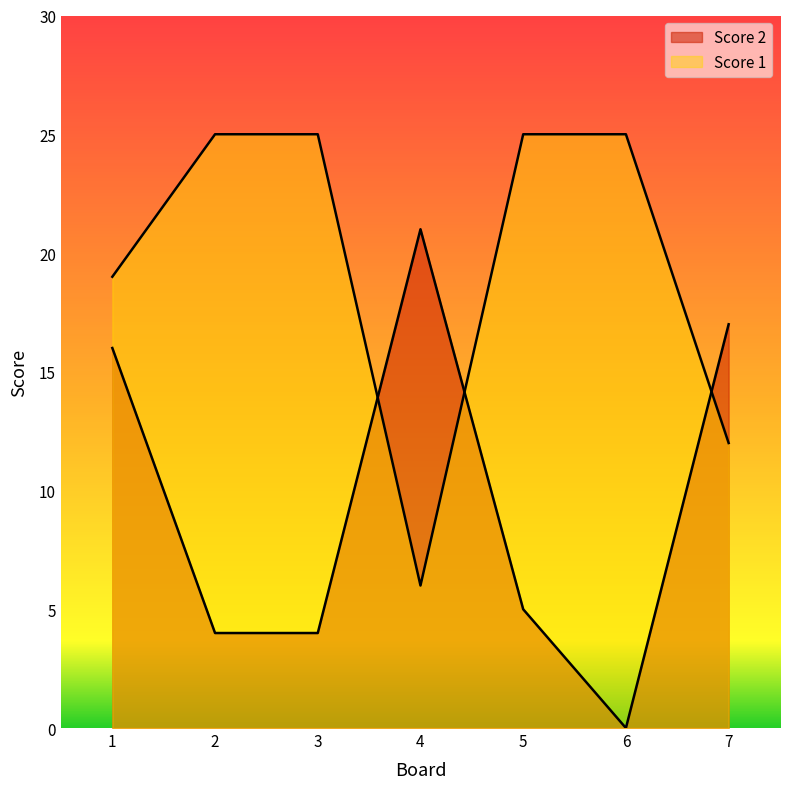

Where do Score 1 and Score 2 first cross each other?

3 and 4